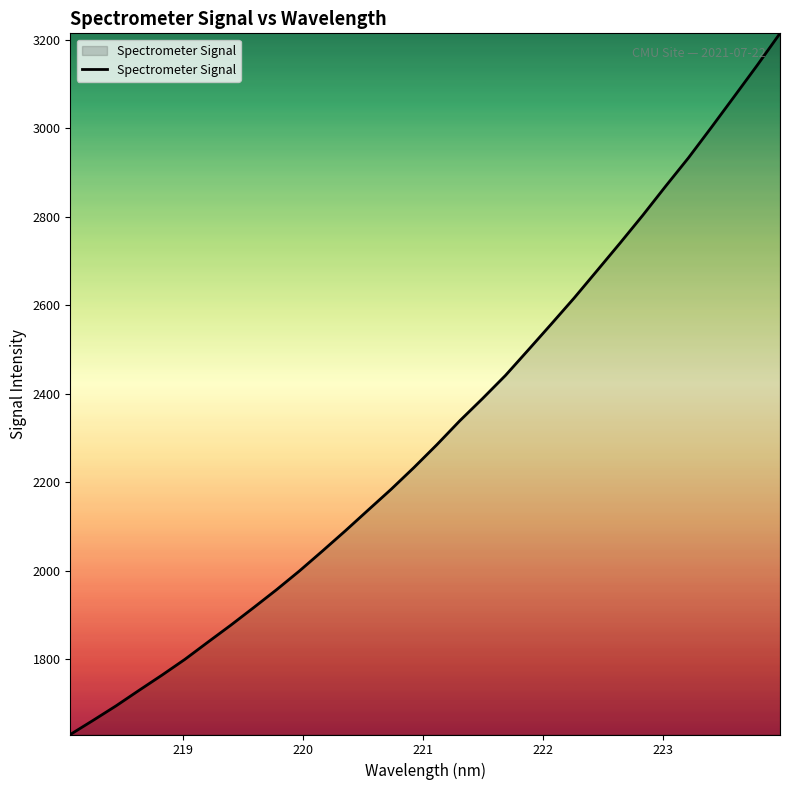

What is the maximum value shown in the chart?

3214.5